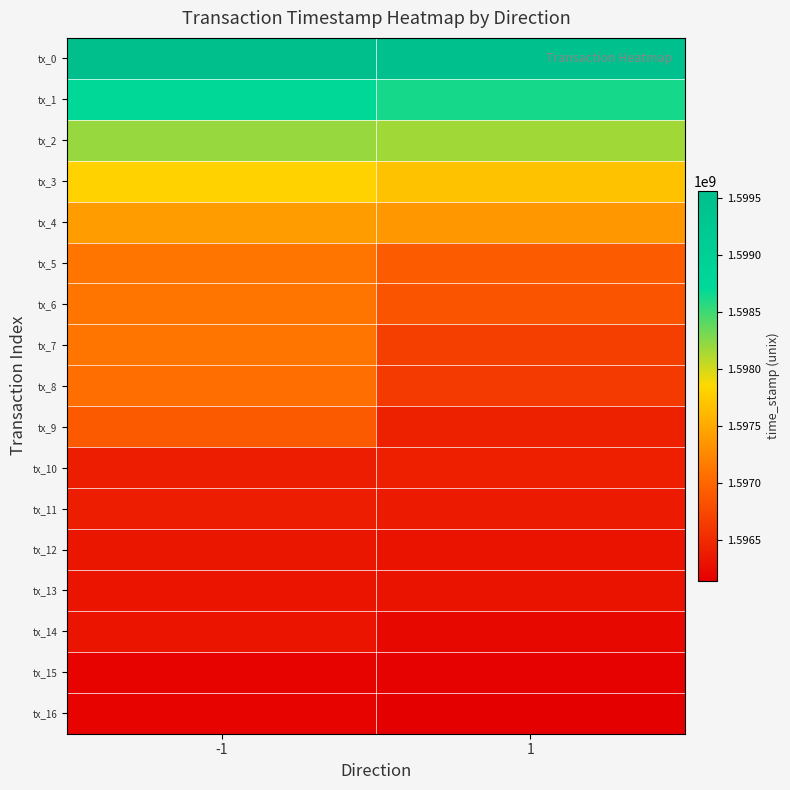

At which category does the chart reach its minimum across all series?

1